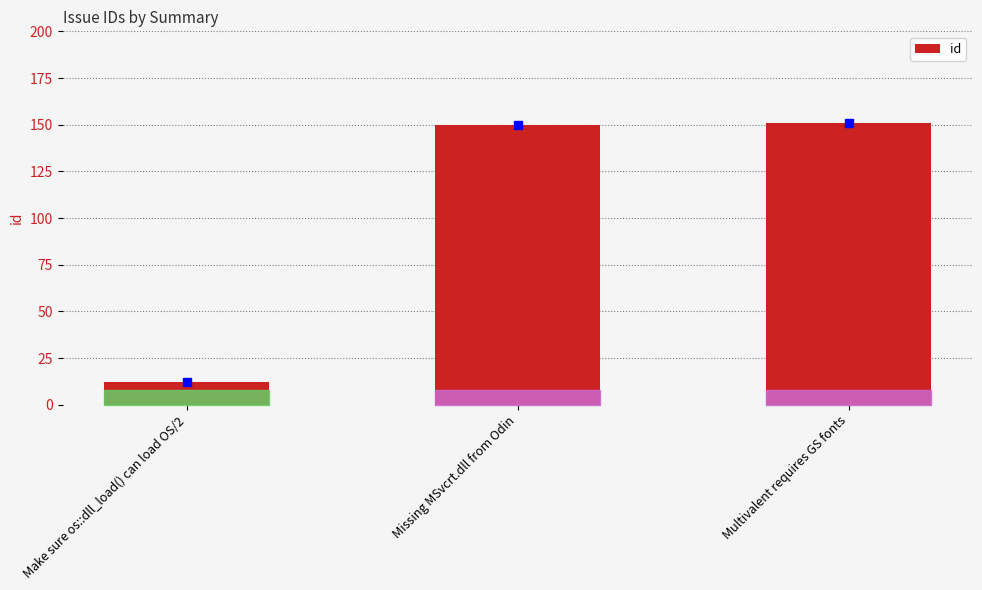

What is the value of the 1st bar from the left?

12